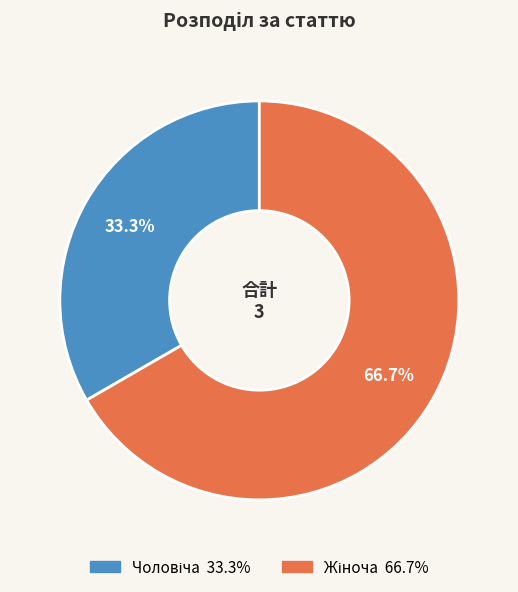

To the nearest percent, what is the difference between the largest and smallest slice percentages?

33%